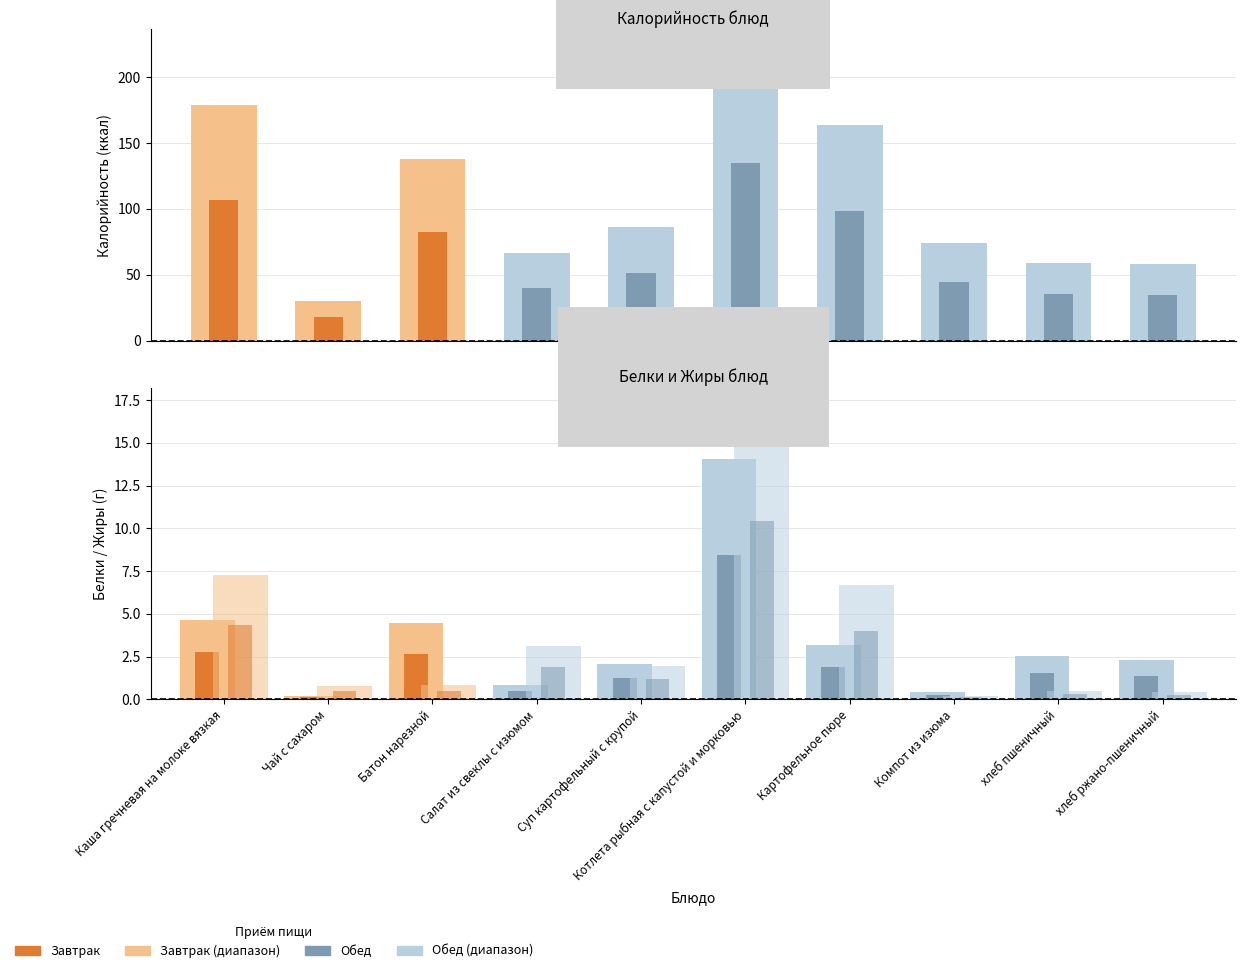

Between хлеб пшеничный and Котлета рыбная с капустой и морковью, which is larger?

Котлета рыбная с капустой и морковью